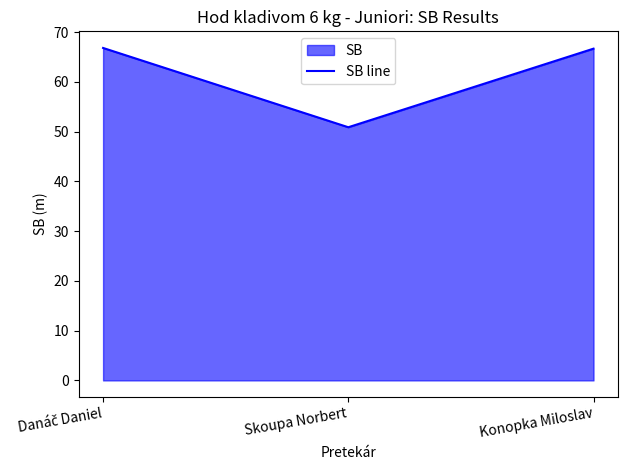

What is the smallest value displayed?

50.9